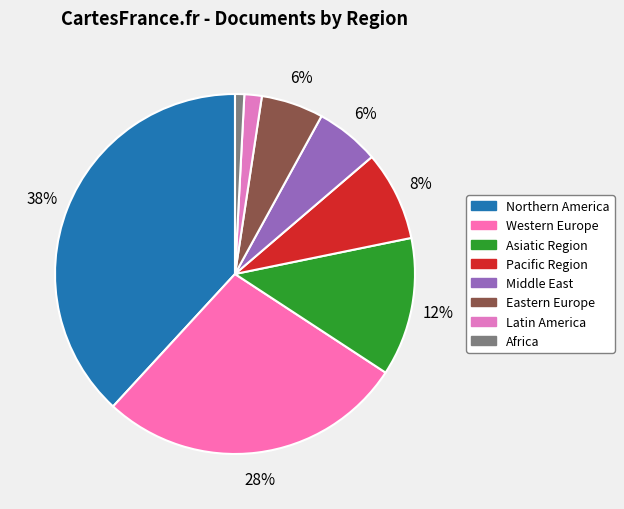

Approximately how many times larger is the value at Western Europe compared to Africa?

33.3